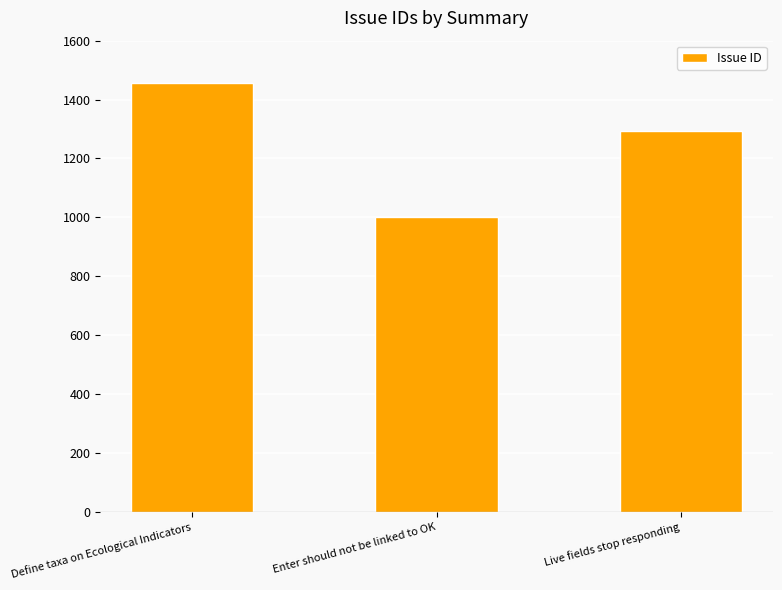

The value at Enter should not be linked to OK is 587. True or false?

False